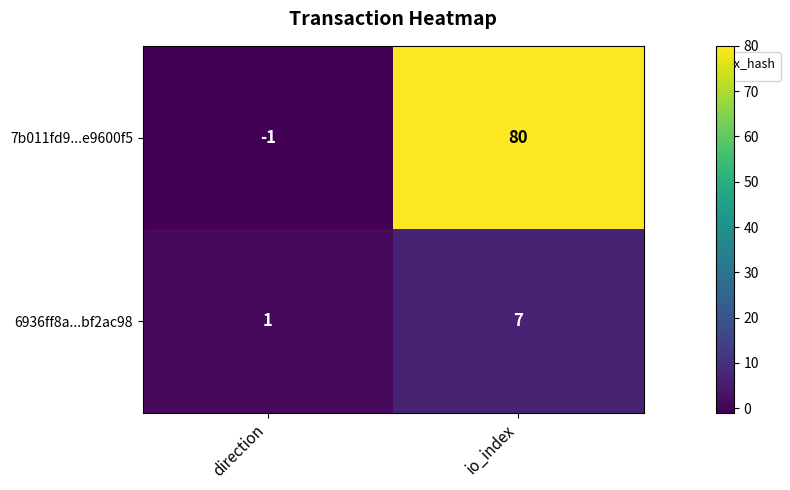

What is the difference between the maximum and minimum values in the 7b011fd9...e9600f5 series?

81